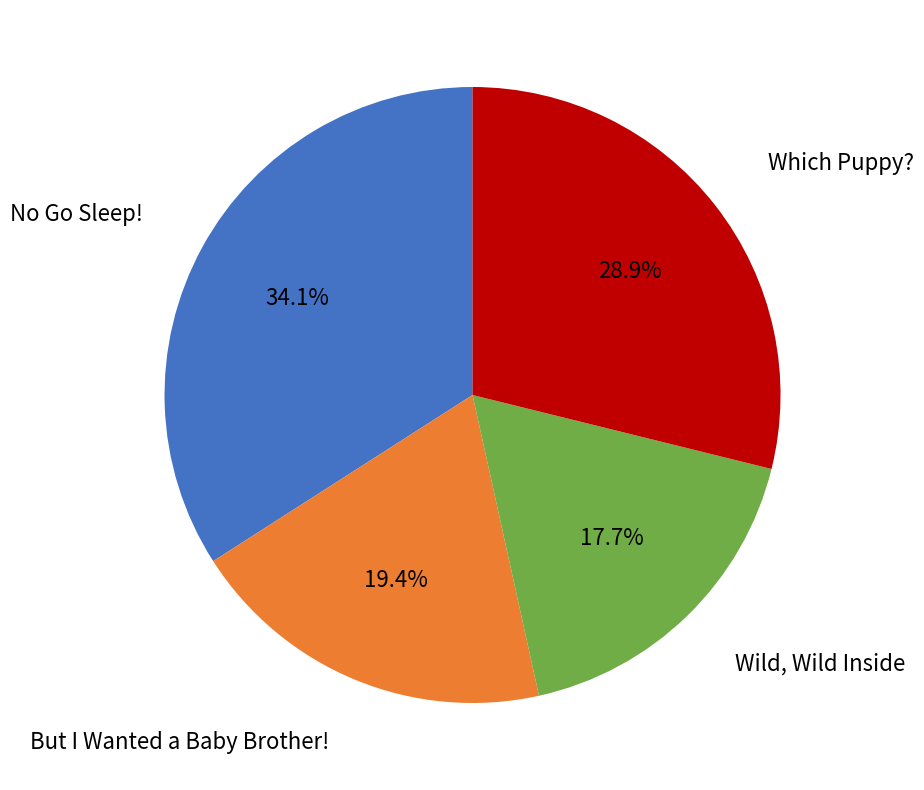

Is there any slice that represents more than half of the pie?

No